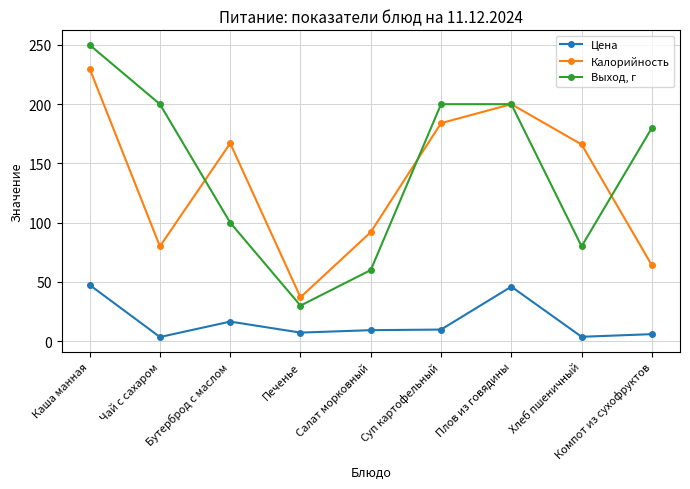

What is the minimum value for Цена?

3.5